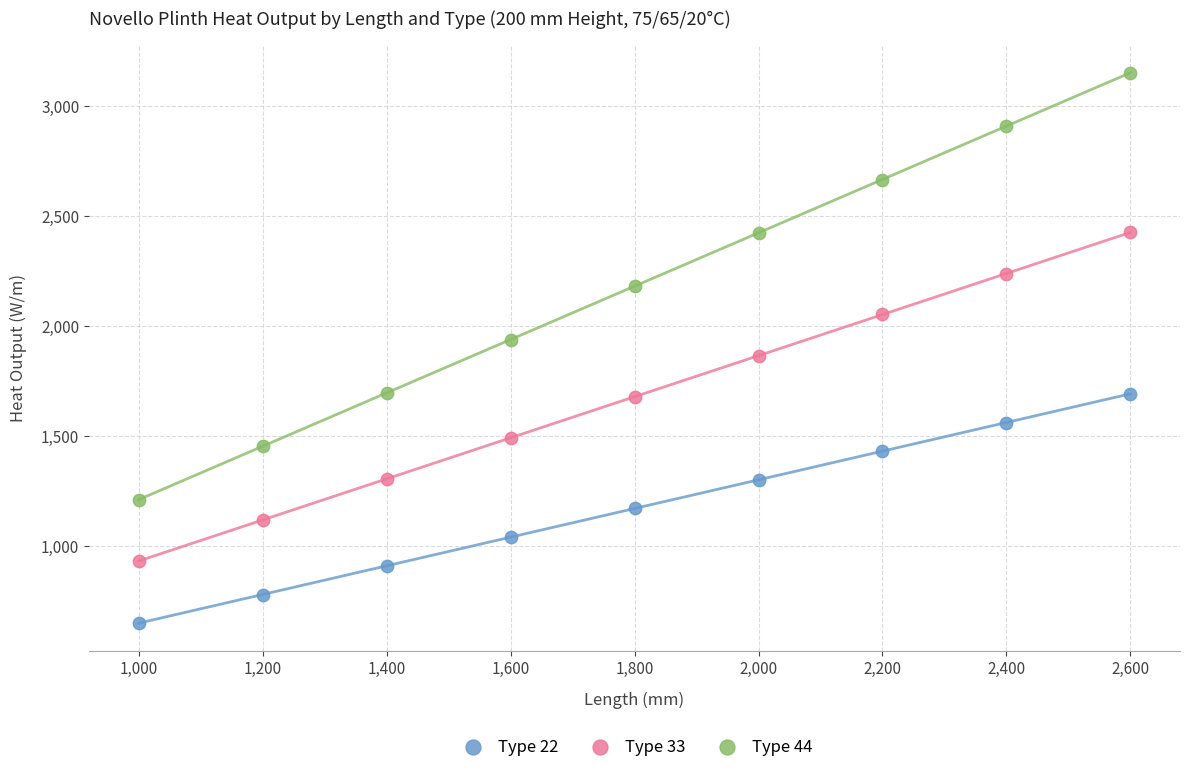

What are all the series names shown in the legend?

Type 22, Type 33, Type 44